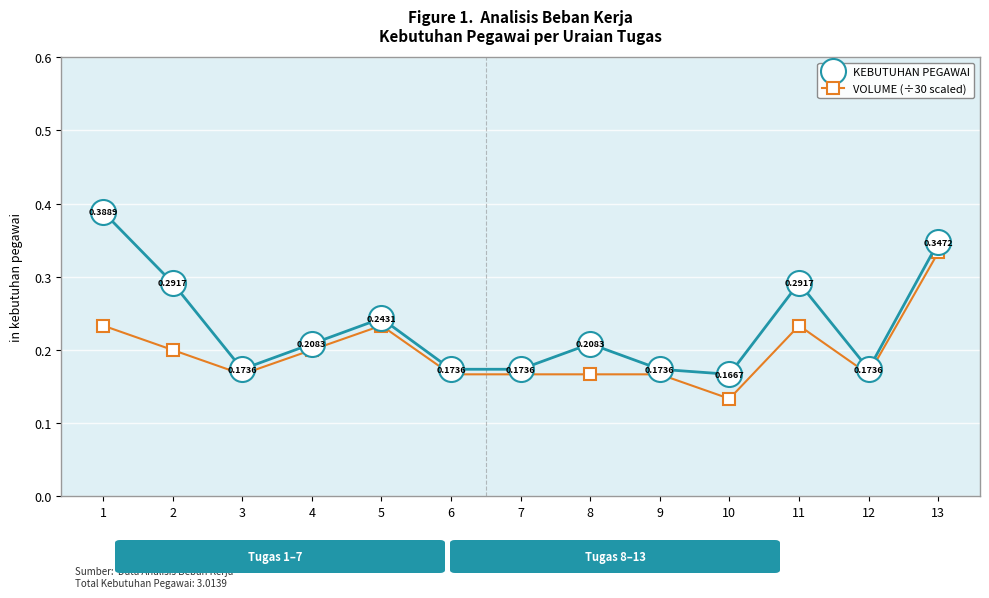

What is the sum of all VOLUME (÷30 scaled) values?

2.6